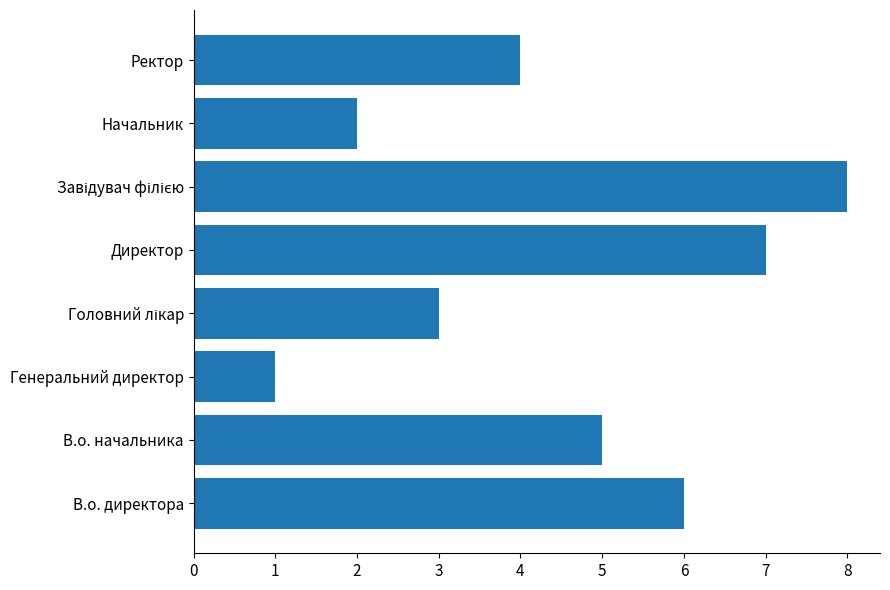

The chart shows a value of 7 at Директор. True or false?

True